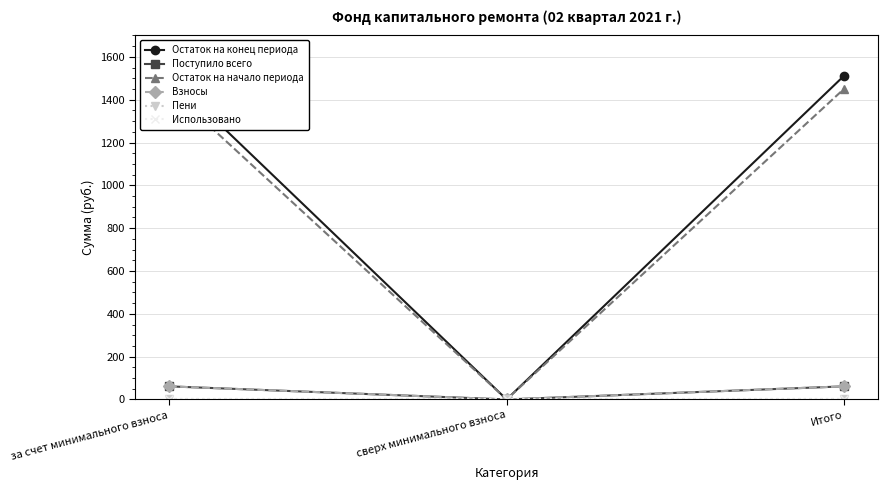

List the series in order of their peak value, lowest first.

Пени, Использовано, Поступило всего, Взносы, Остаток на начало периода, Остаток на конец периода